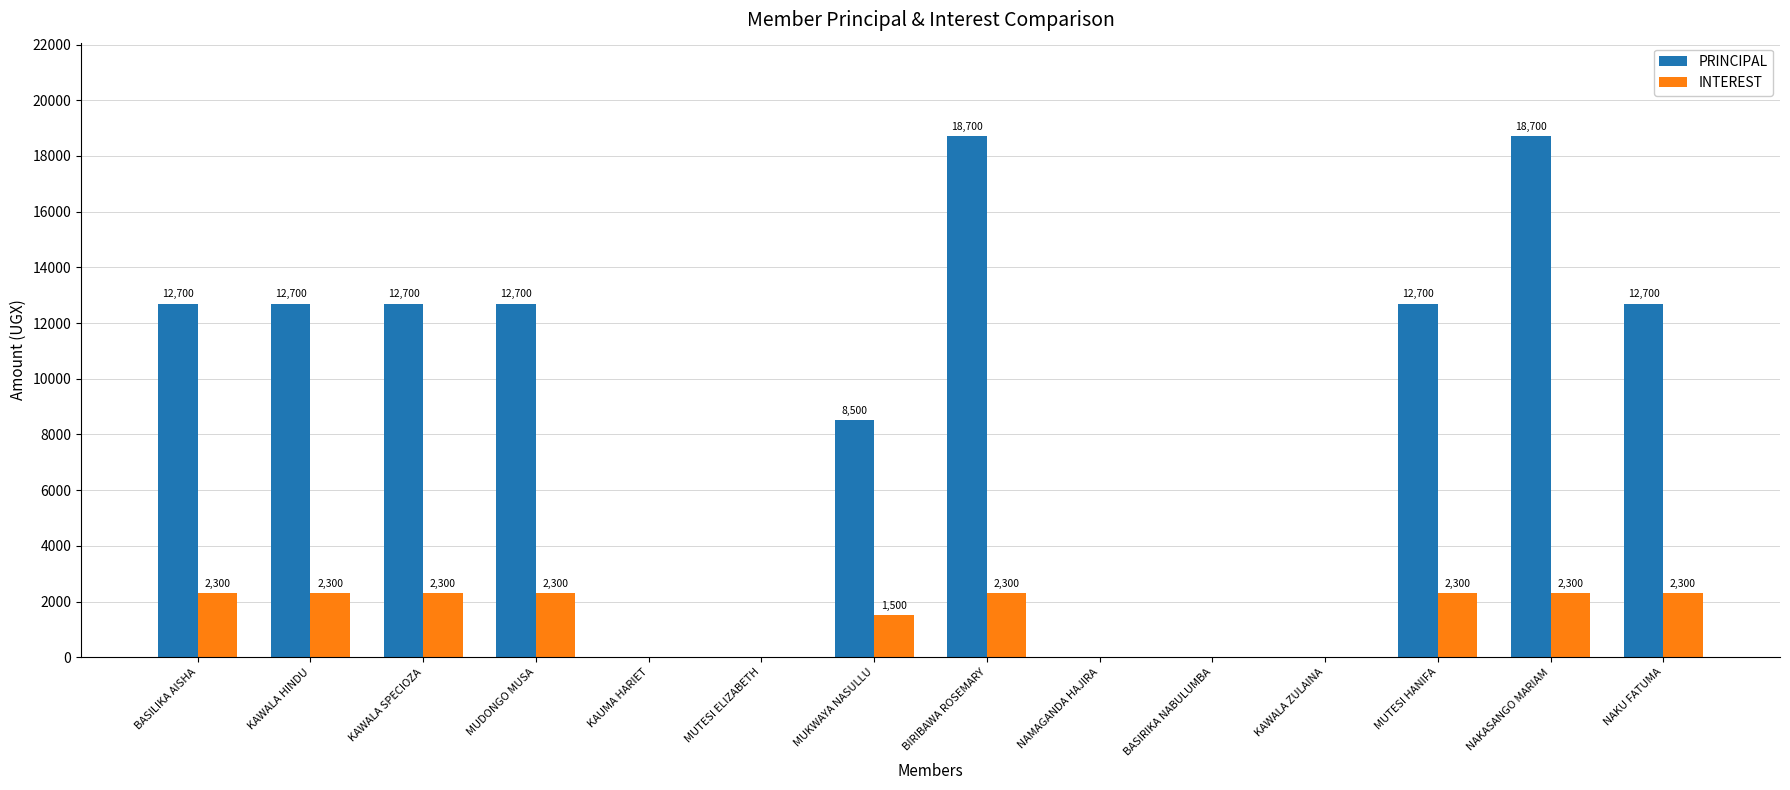

Which series changed the most between KAWALA ZULAINA and MUTESI HANIFA?

PRINCIPAL